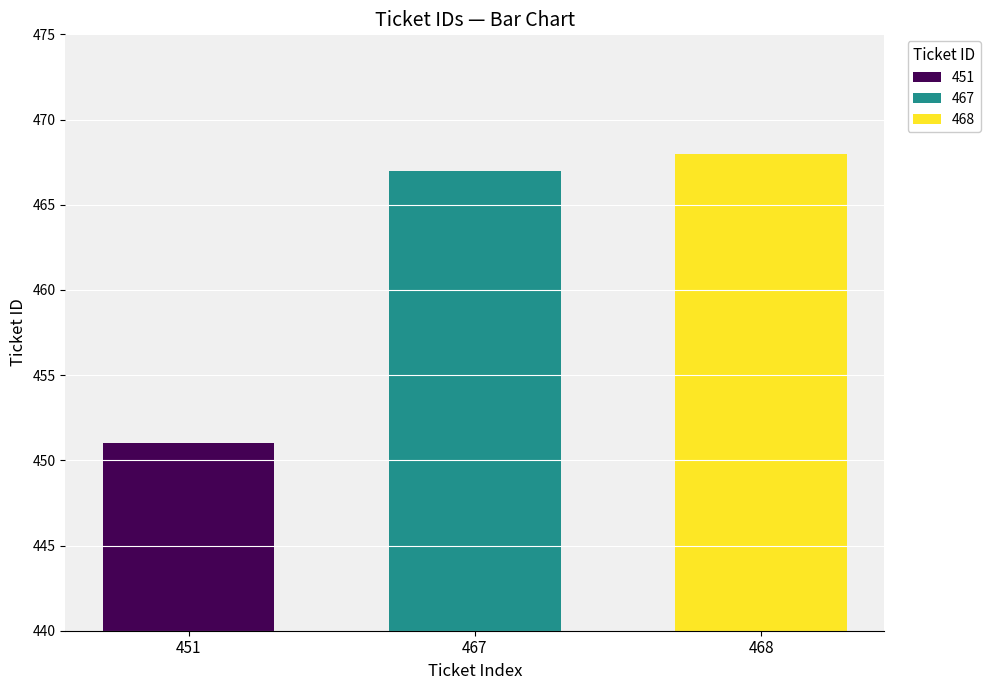

Does the chart contain stacked bars?

No